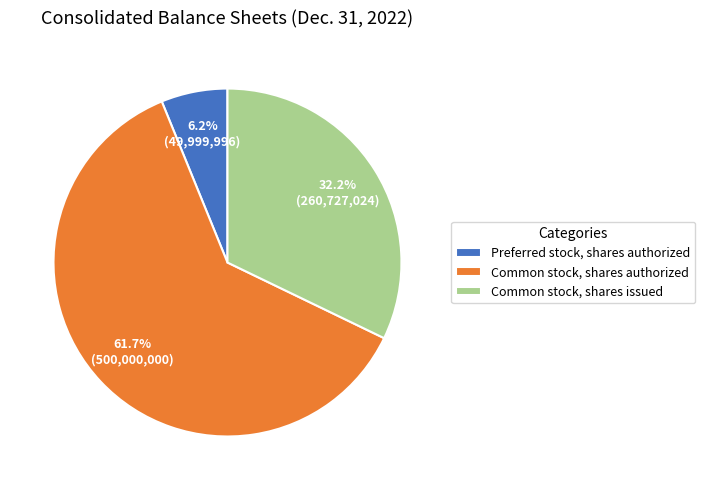

Approximately how many times larger is the value at Common stock, shares authorized compared to Preferred stock, shares authorized?

10.0